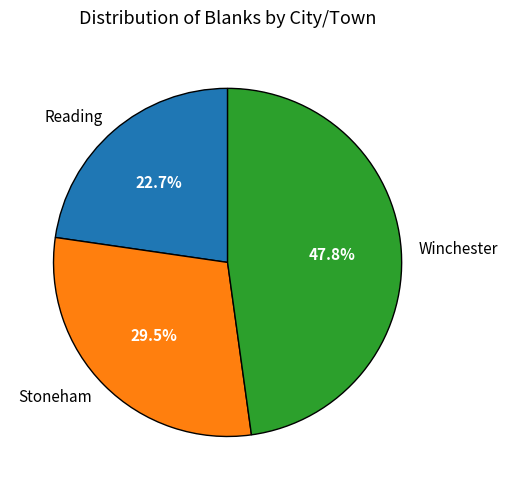

Which slice is the largest?

Winchester